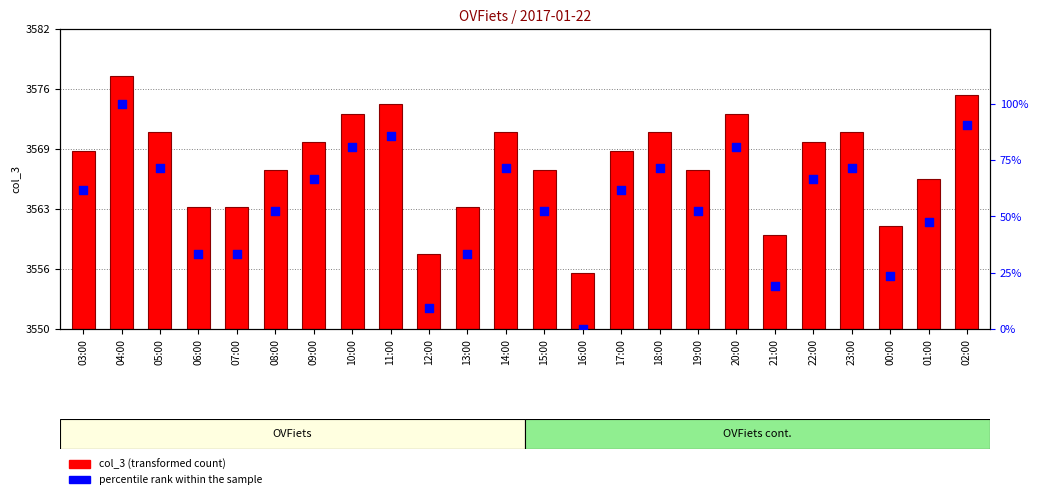

Between 09:00 and 04:00, which is larger?

04:00